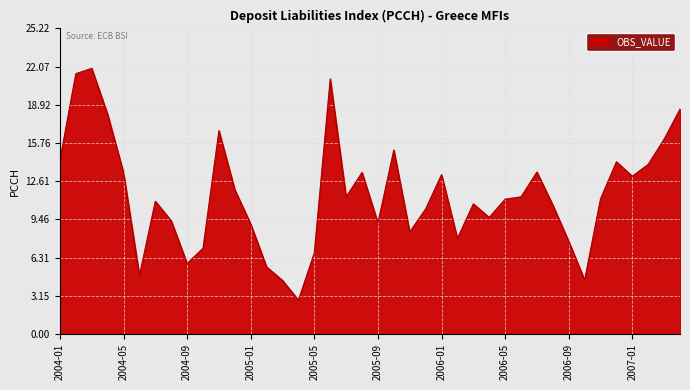

What is the difference between the maximum and minimum values?

19.1